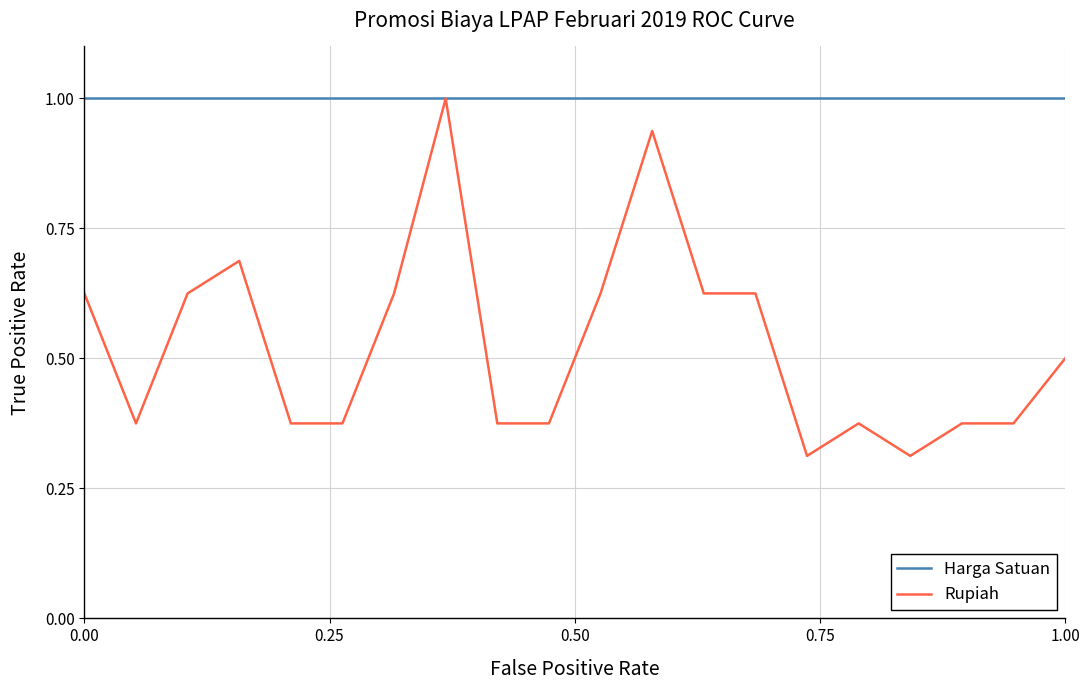

What is the lowest value of the Harga Satuan series?

1.0